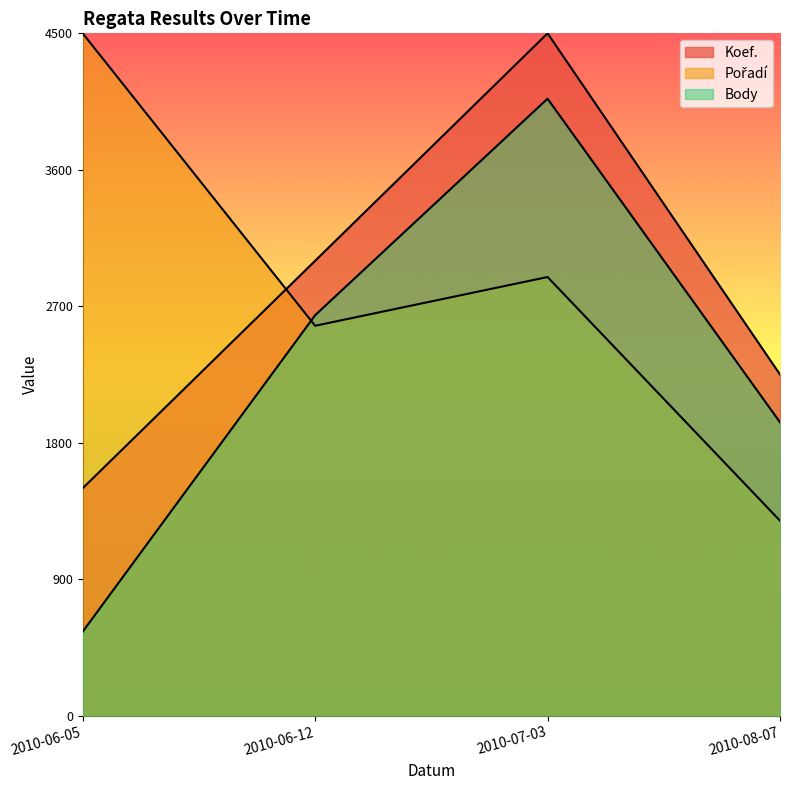

At which label does Koef. reach its peak?

2010-07-03